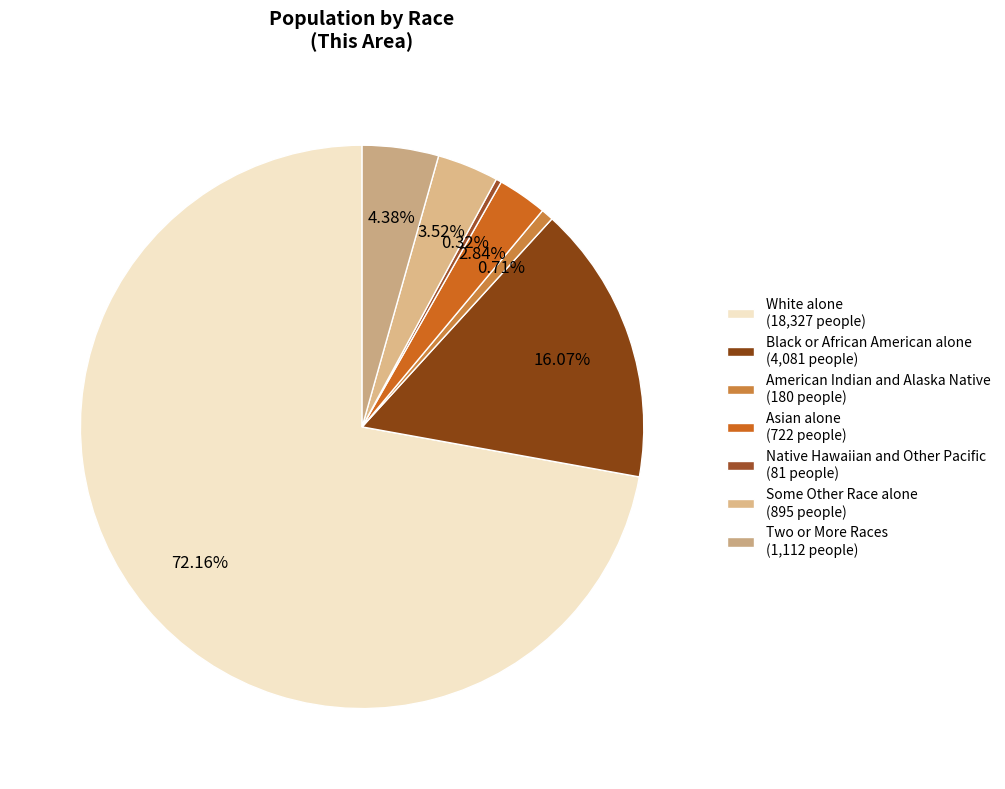

What is the majority slice?

White alone